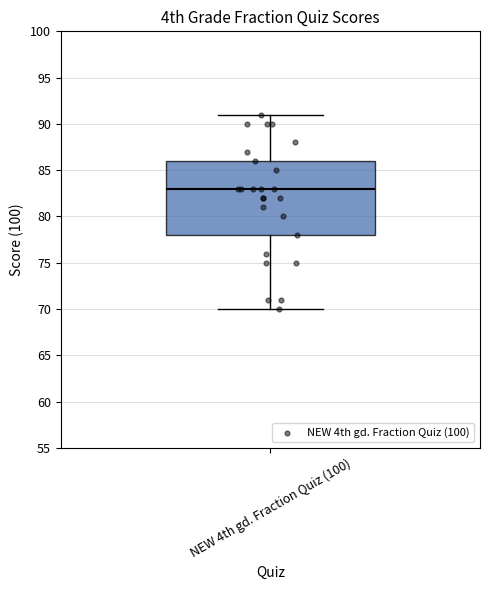

Where does the median line of the box for NEW 4th gd. Fraction Quiz (100) sit on the y-axis? The values are not printed on the chart, so give them approximately, as read against the axis.

83